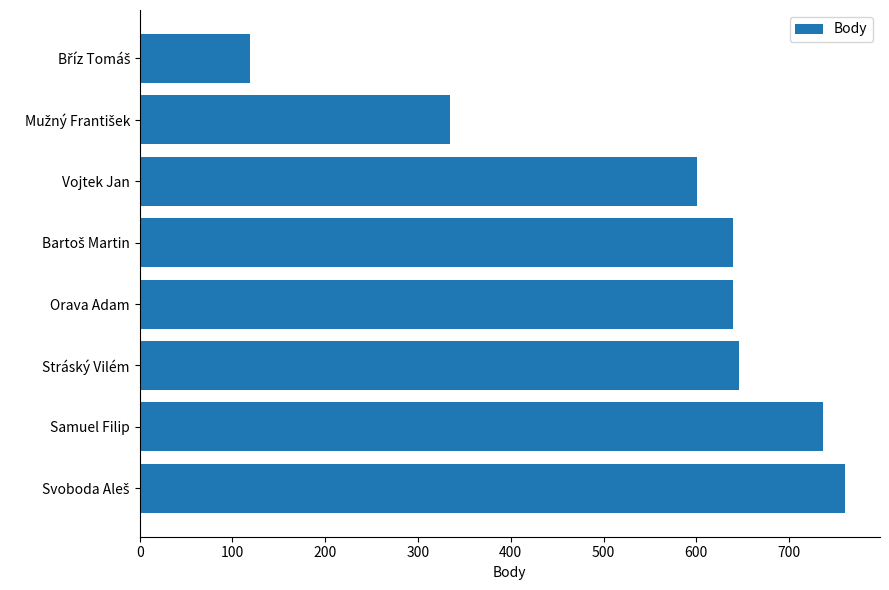

Reading top to bottom, list all the values displayed in this chart.

119	335	601	640	640	646	737	760